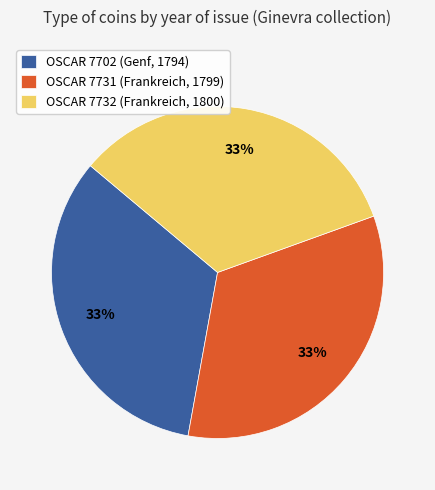

True or false: OSCAR 7732 (Frankreich, 1800) accounts for 33% of the total.

True